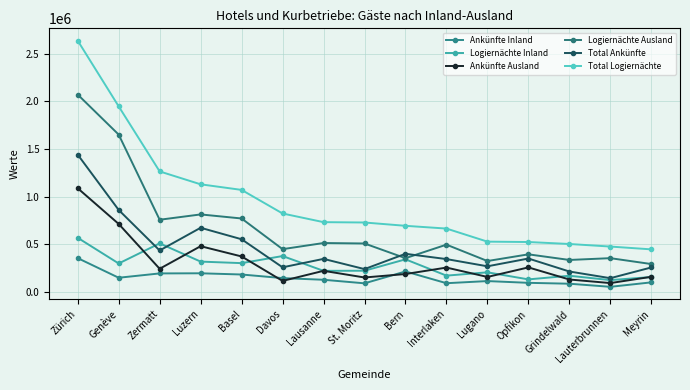

What is the value of the Total Ankünfte point at the 3rd from the left?

433141